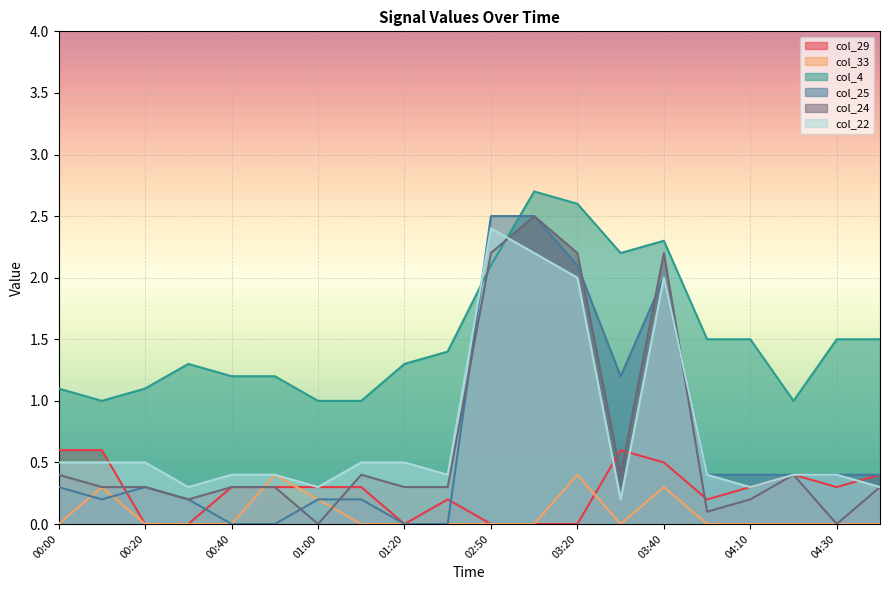

What is the sum of the col_4 values at 00:20 and 04:00?

2.6